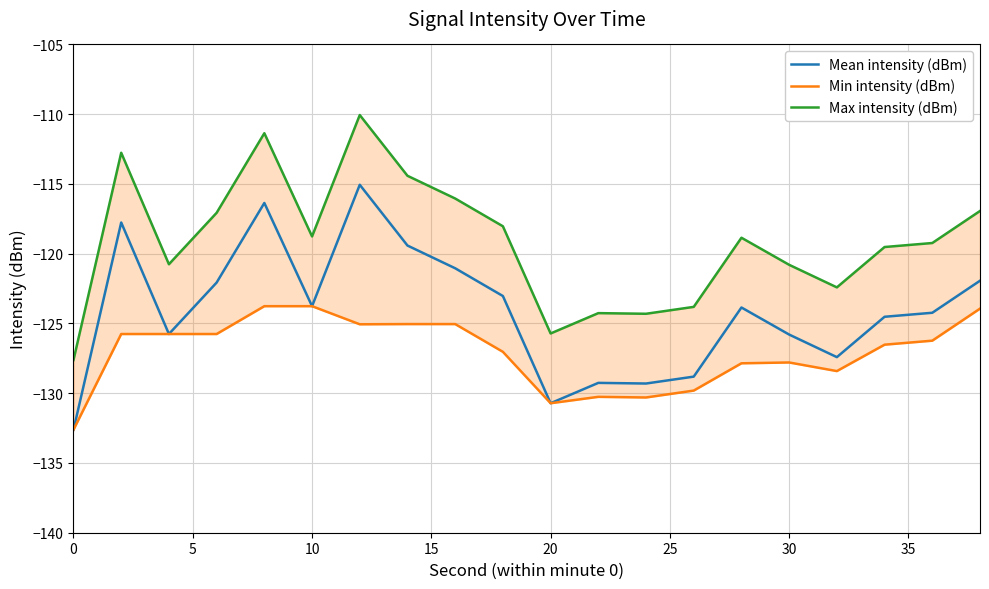

True or false: Min intensity (dBm) and Max intensity (dBm) cross at least once.

False